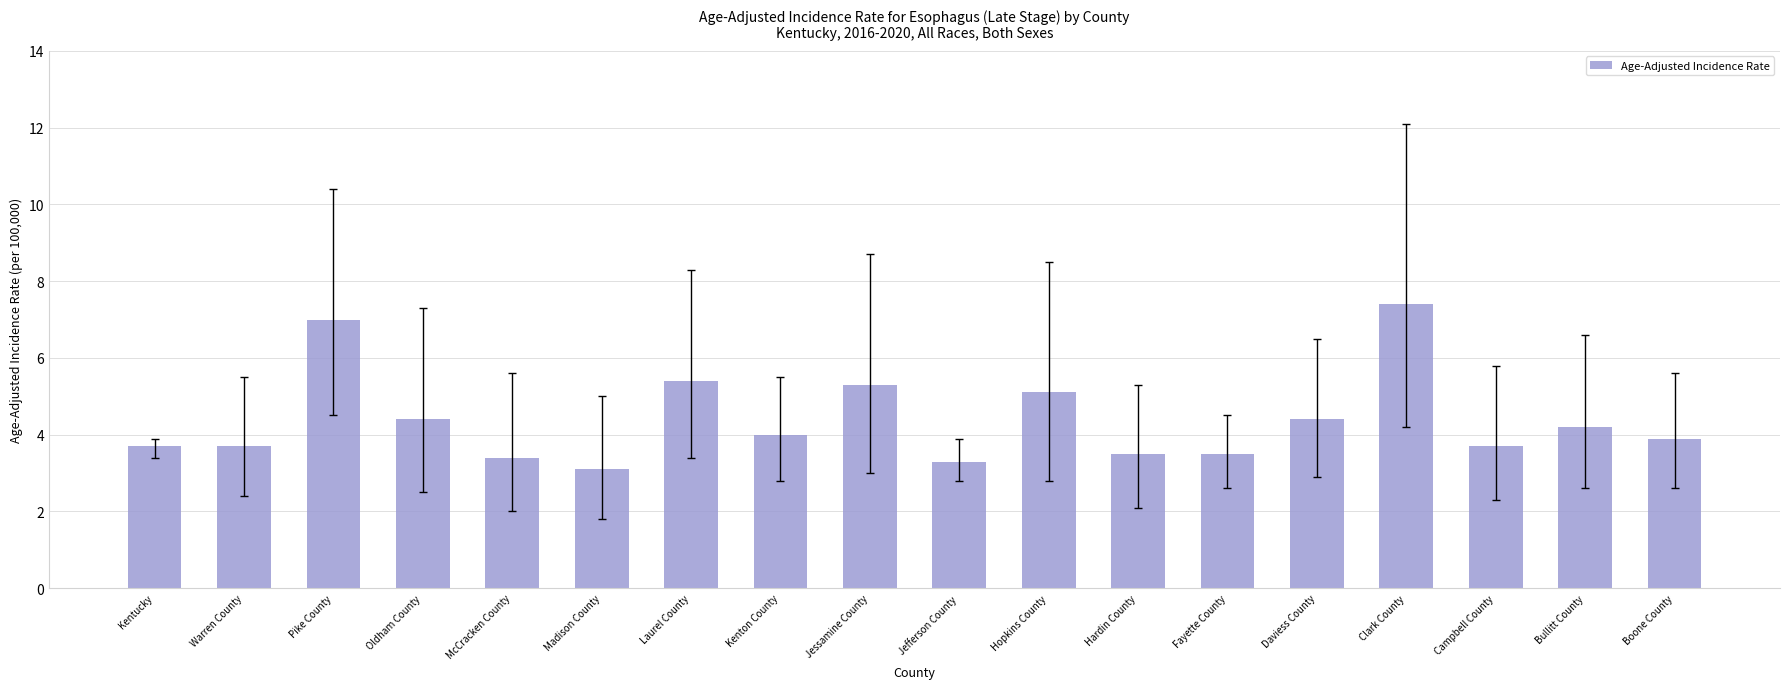

Which has a higher value, Warren County or Daviess County?

Daviess County